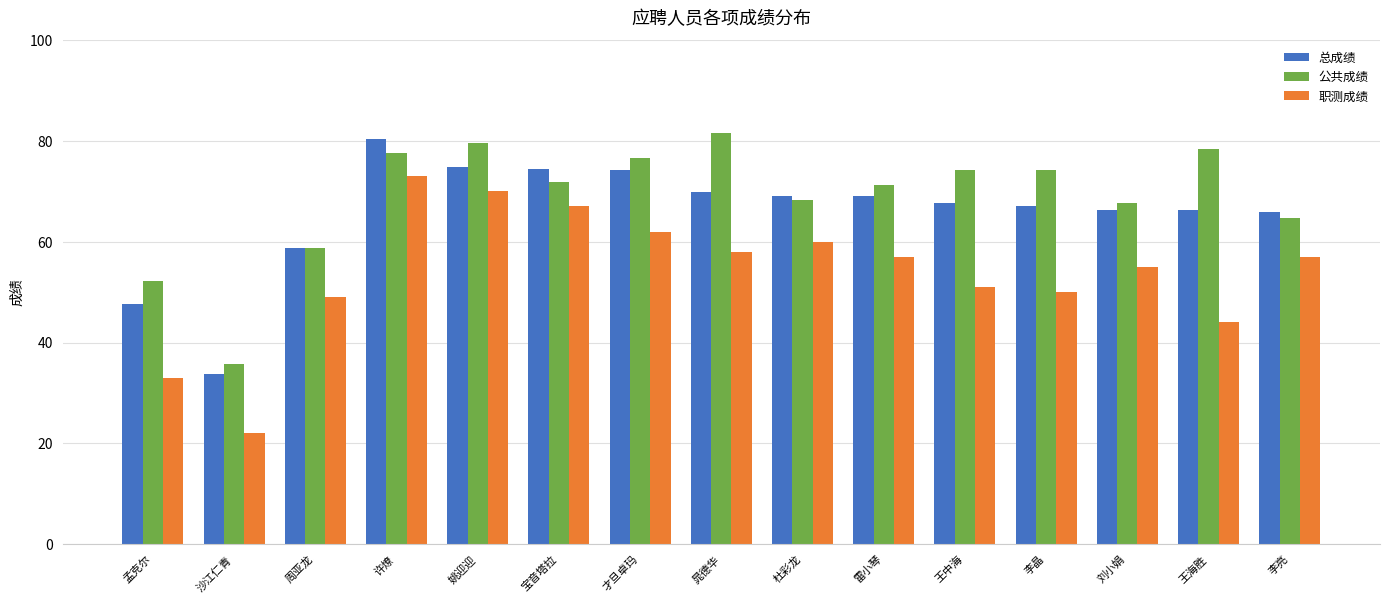

What is the average value of the 总成绩 series?

65.7